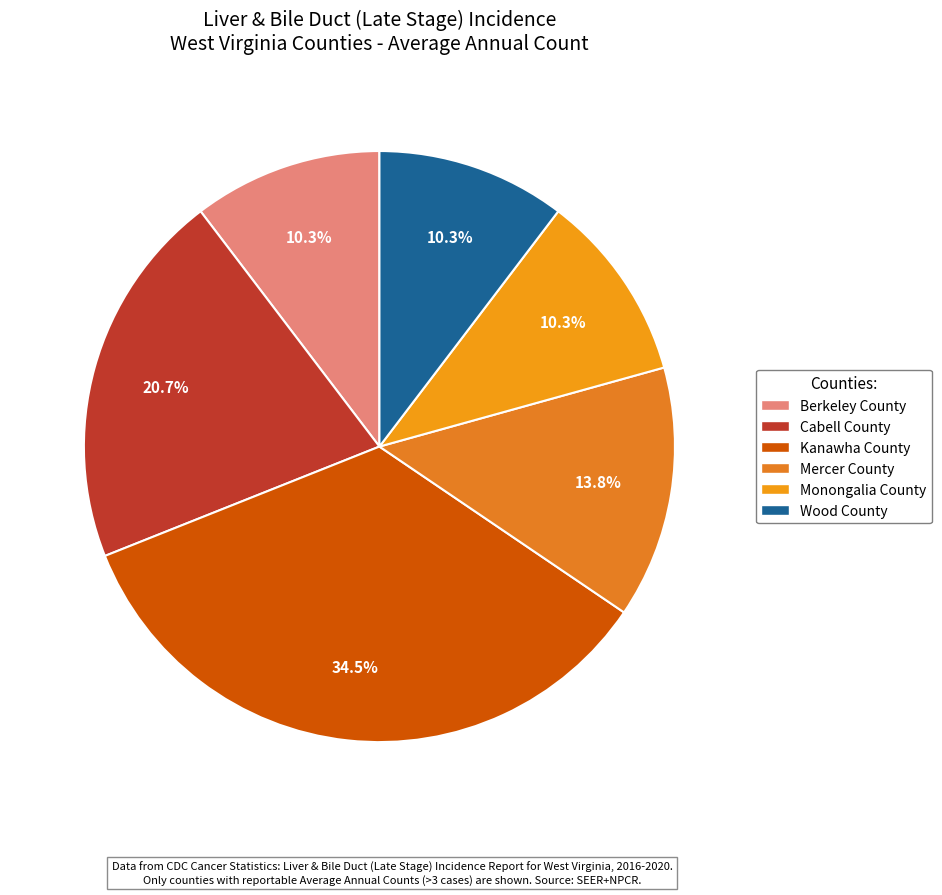

The Mercer County slice represents 22% of the pie. True or false?

False